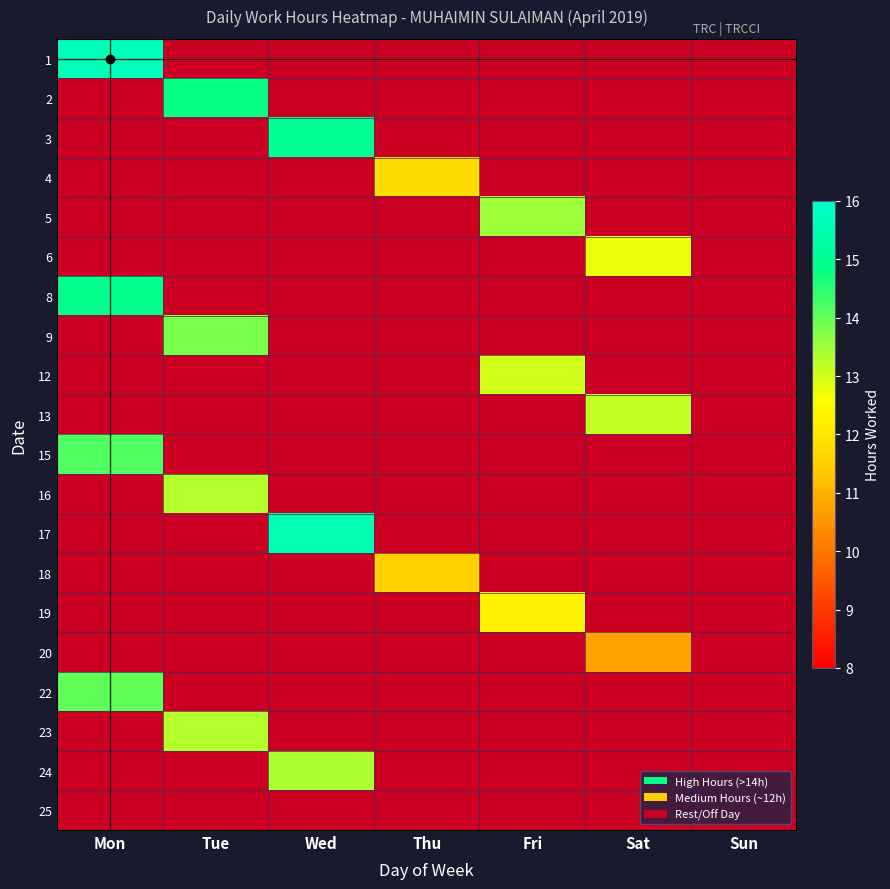

What is the minimum value shown in the chart?

10.7